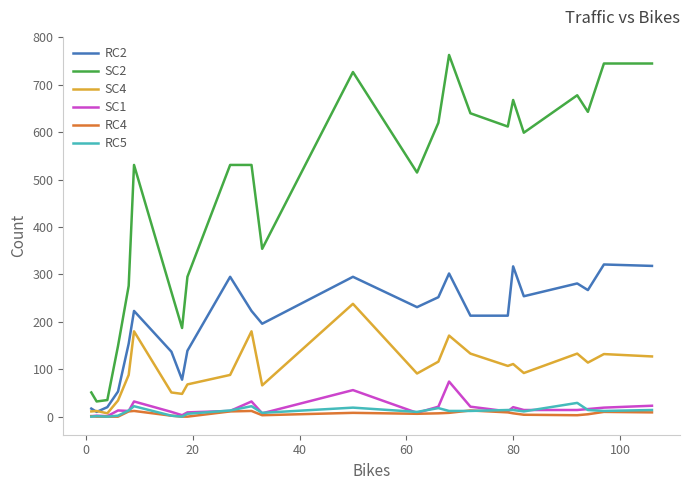

What are all the series names shown in the legend?

RC2, SC2, SC4, SC1, RC4, RC5